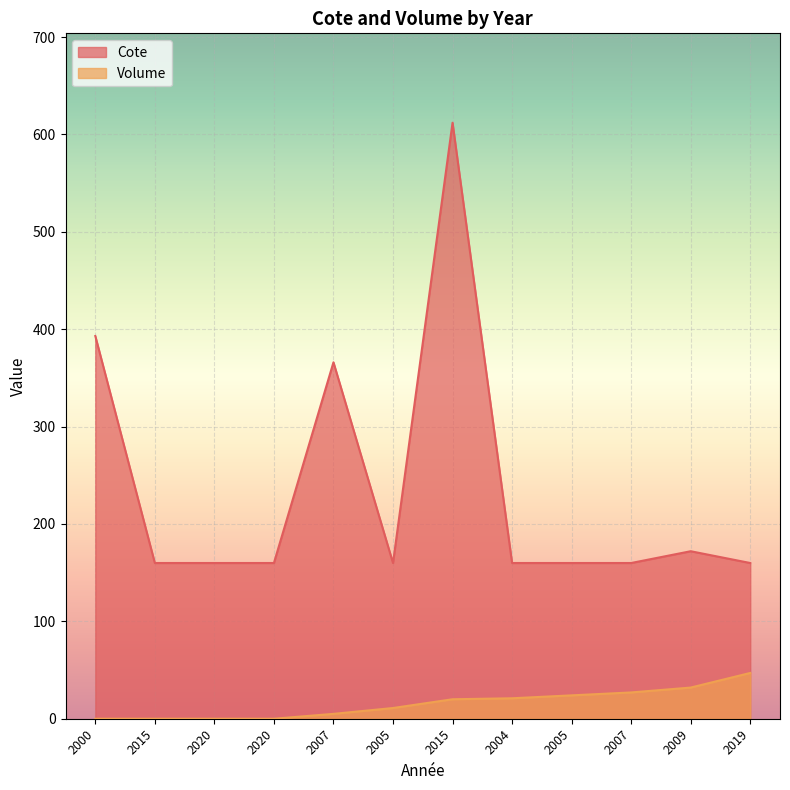

How many lines are shown in the chart?

2